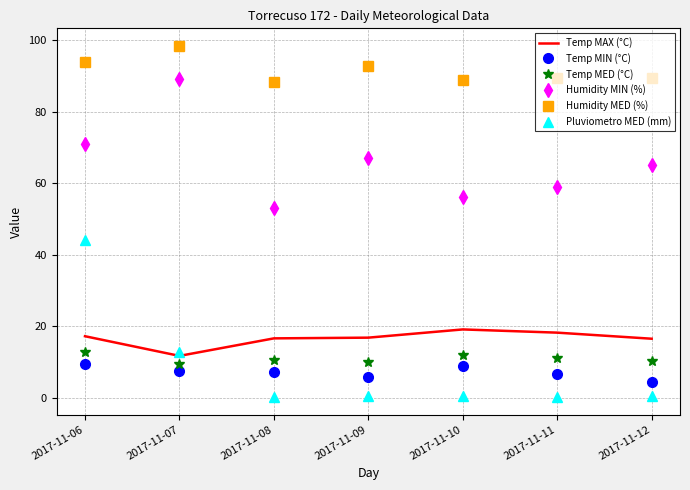

The value of Humidity MIN (%) at 2017-11-09 is 67.0. True or false?

True